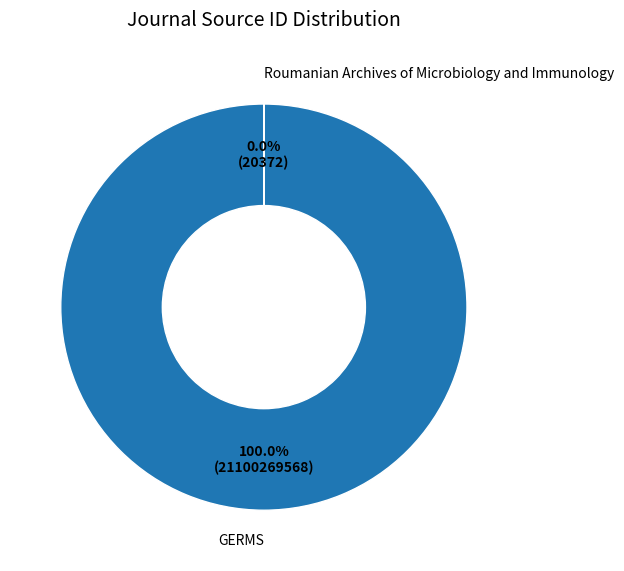

What is the total percentage of GERMS and Roumanian Archives of Microbiology and Immunology?

100.0%